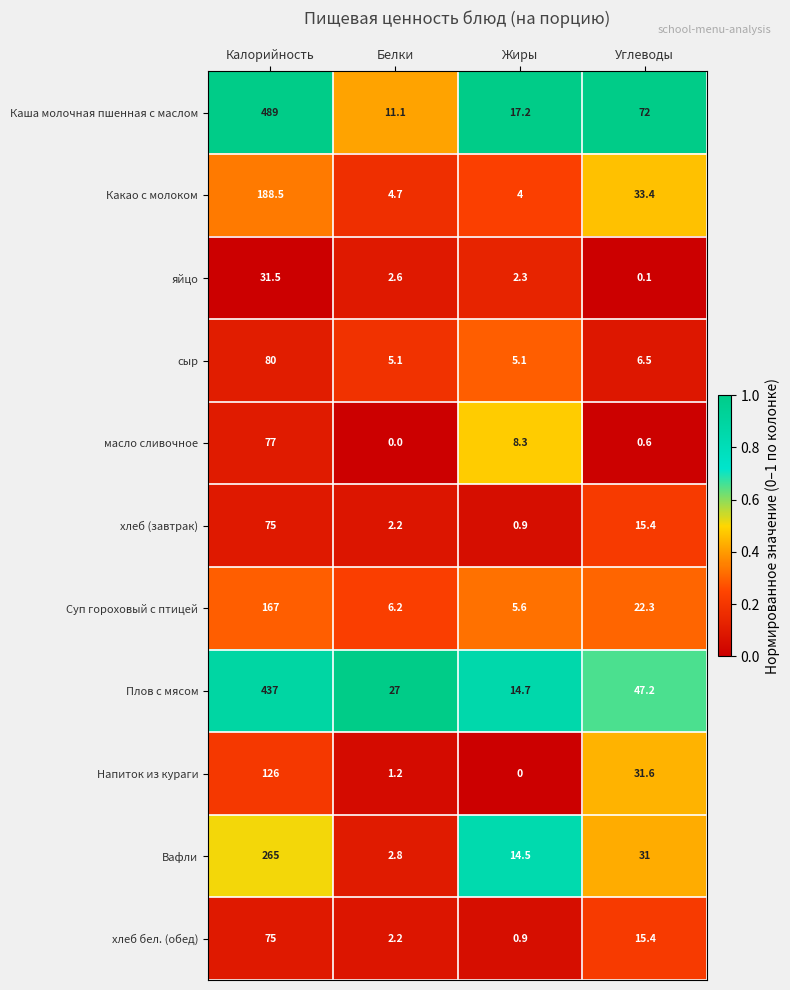

What is the sum of all сыр values?

96.7